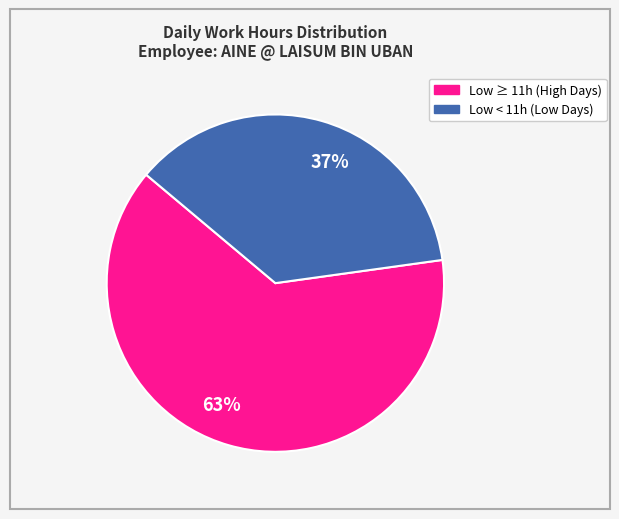

Approximately how many times larger is the value at 63% compared to 37%?

1.7